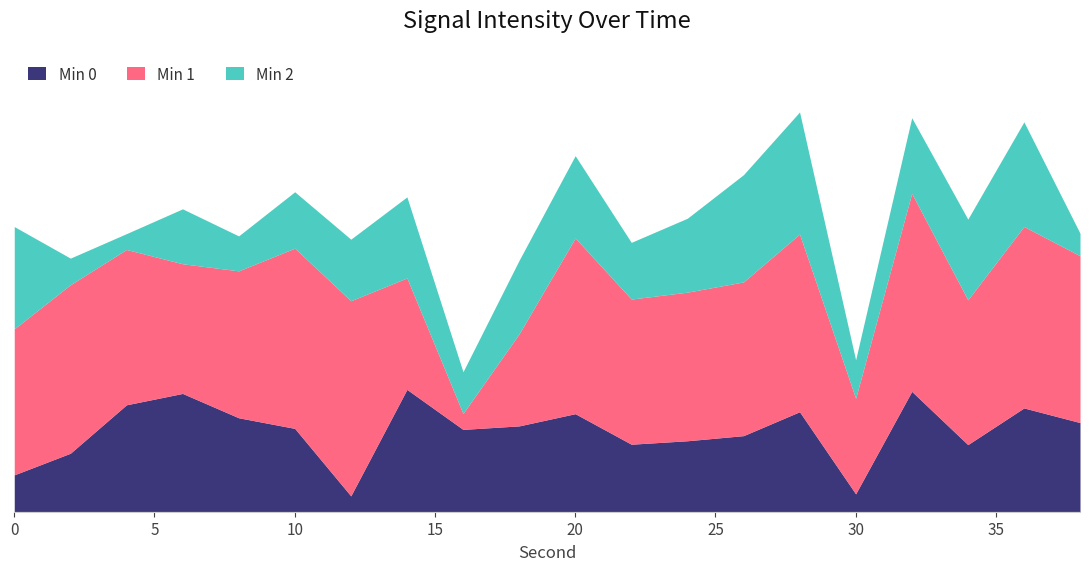

How many data points in Min 1 are above -130?

8